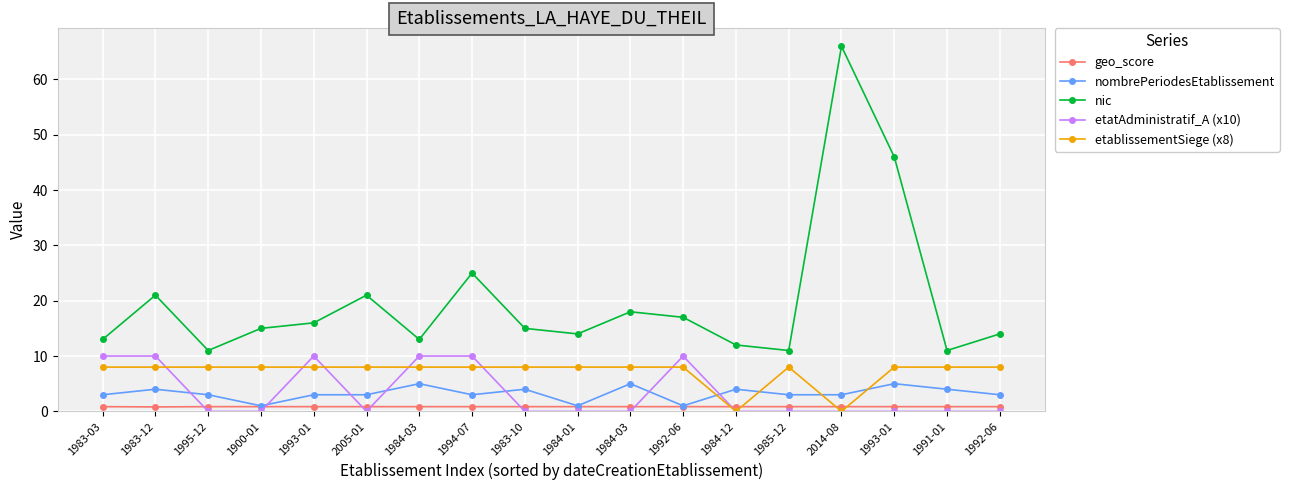

What are all the series names shown in the legend?

geo_score, nombrePeriodesEtablissement, nic, etatAdministratif_A (x10), etablissementSiege (x8)